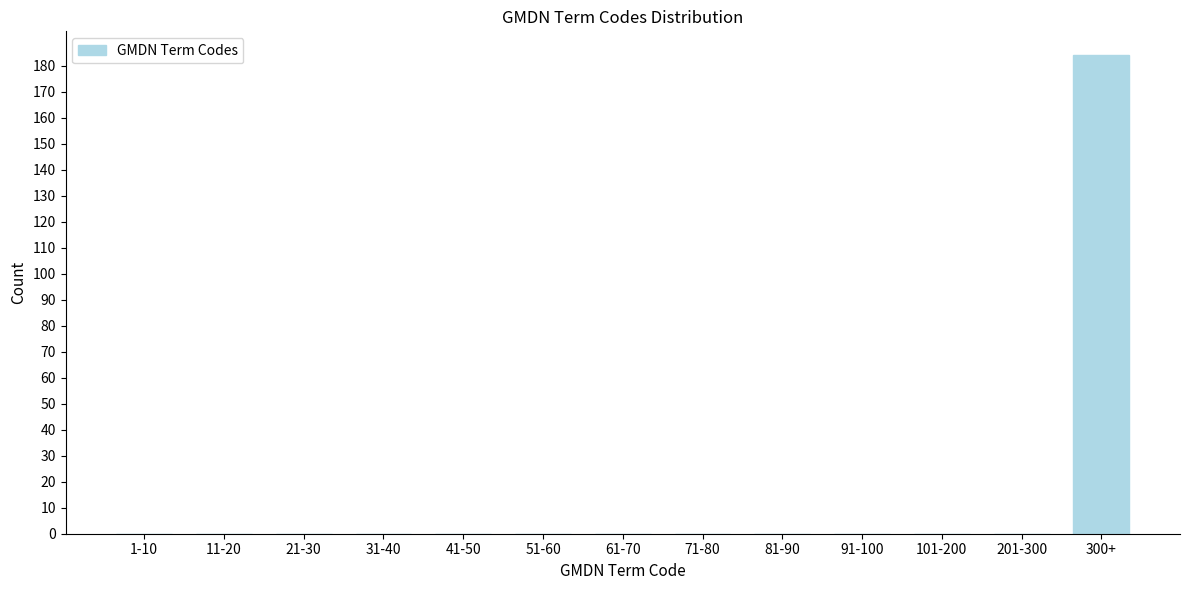

Reading left to right, transcribe all the data shown in this chart.

1-10=0	11-20=0	21-30=0	31-40=0	41-50=0	51-60=0	61-70=0	71-80=0	81-90=0	91-100=0	101-200=0	201-300=0	300+=184